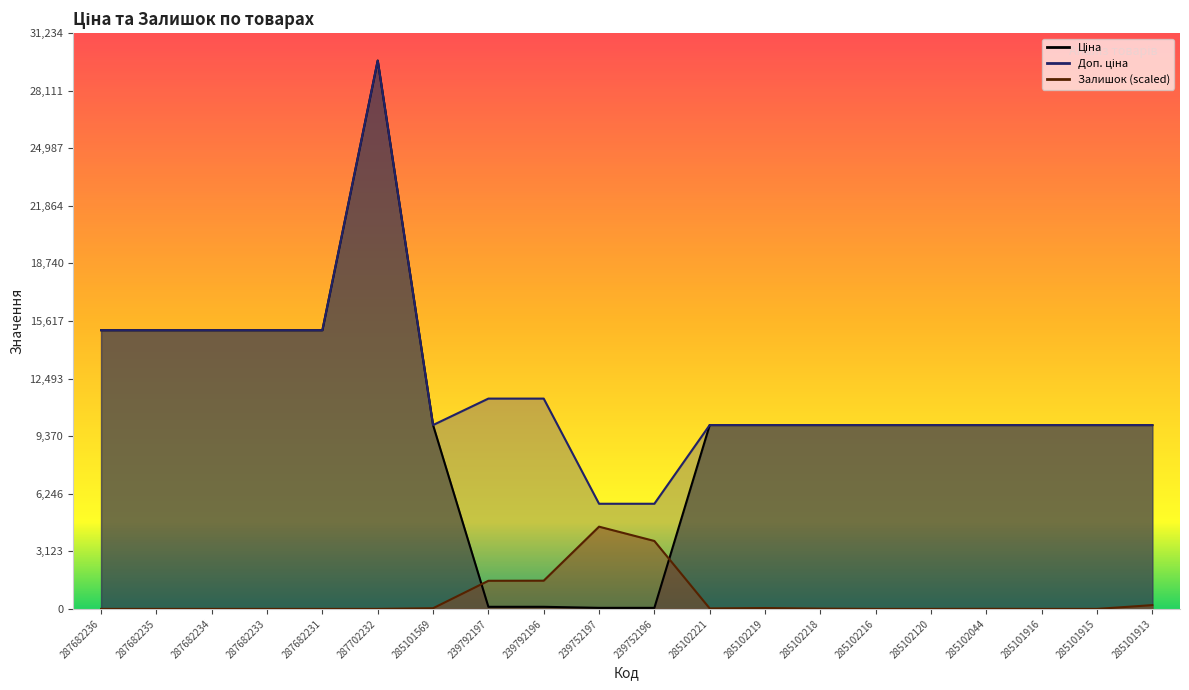

What is the difference between the Залишок values at 239752196 and 285101916?

3685.8